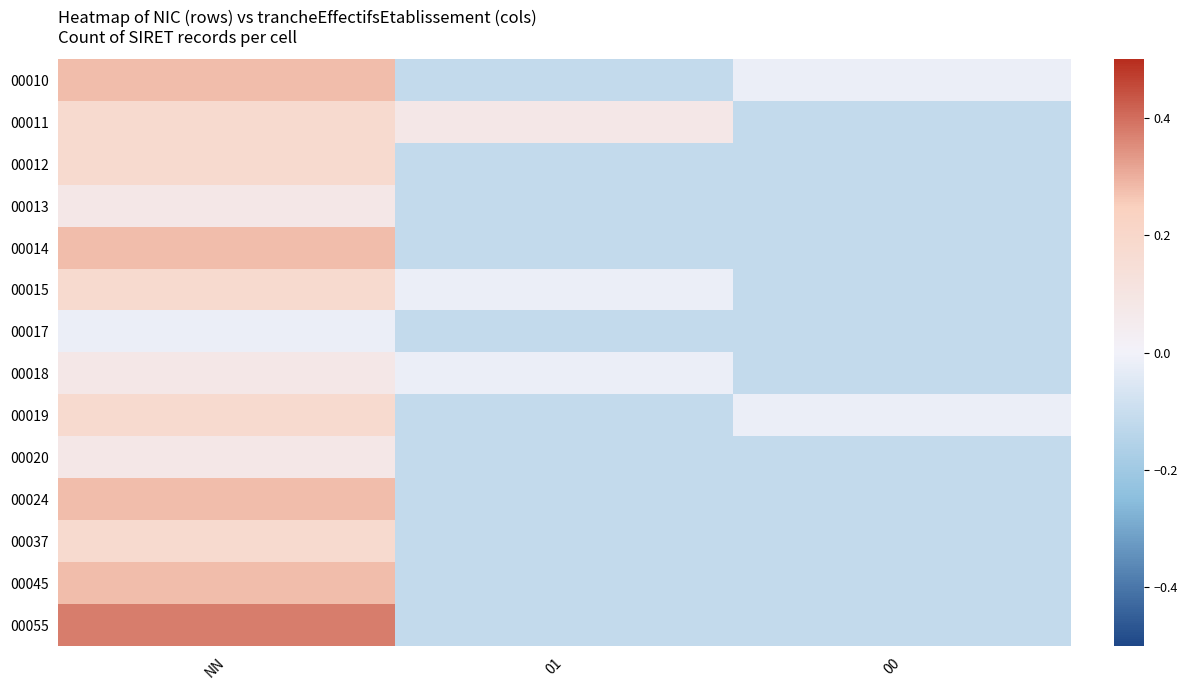

Reading left to right, extract all data points from this chart.

00010: NN=0.3	01=-0.1	00=-0.0
00011: NN=0.2	01=0.1	00=-0.1
00012: NN=0.2	01=-0.1	00=-0.1
00013: NN=0.1	01=-0.1	00=-0.1
00014: NN=0.3	01=-0.1	00=-0.1
00015: NN=0.2	01=-0.0	00=-0.1
00017: NN=-0.0	01=-0.1	00=-0.1
00018: NN=0.1	01=-0.0	00=-0.1
00019: NN=0.2	01=-0.1	00=-0.0
00020: NN=0.1	01=-0.1	00=-0.1
00024: NN=0.3	01=-0.1	00=-0.1
00037: NN=0.2	01=-0.1	00=-0.1
00045: NN=0.3	01=-0.1	00=-0.1
00055: NN=0.4	01=-0.1	00=-0.1